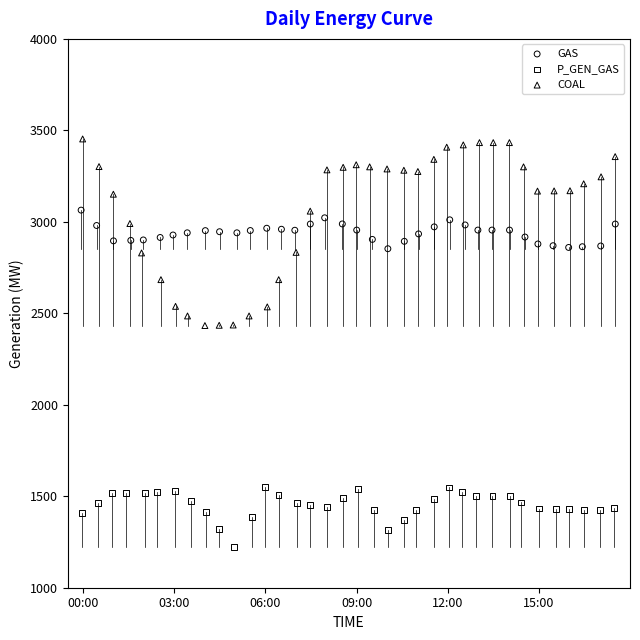

Which series reaches the maximum Y coordinate?

COAL